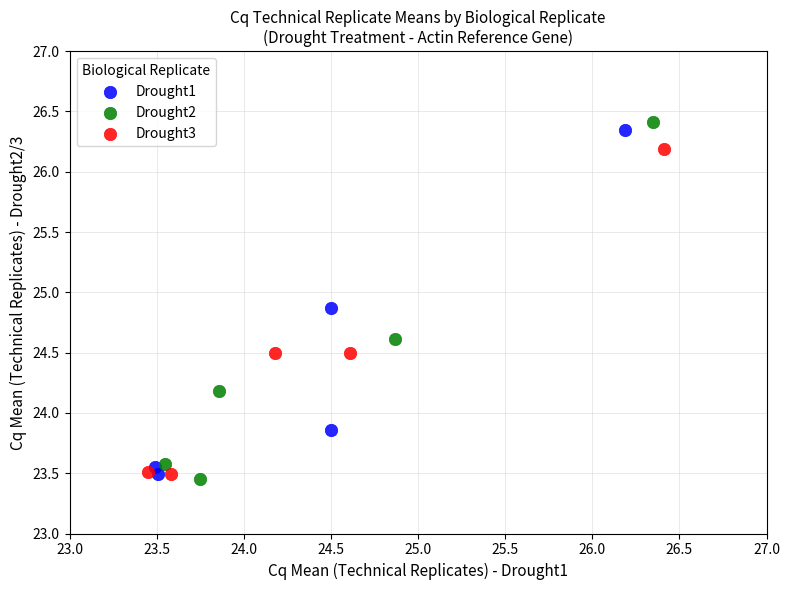

Which series has the largest Y range (max minus min)?

Drought2